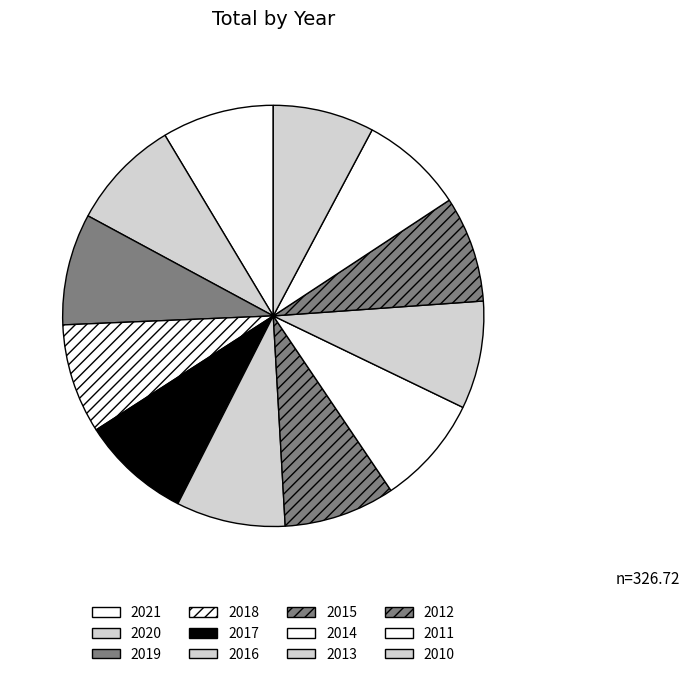

To the nearest percent, what percentage of the pie is 2011?

8%